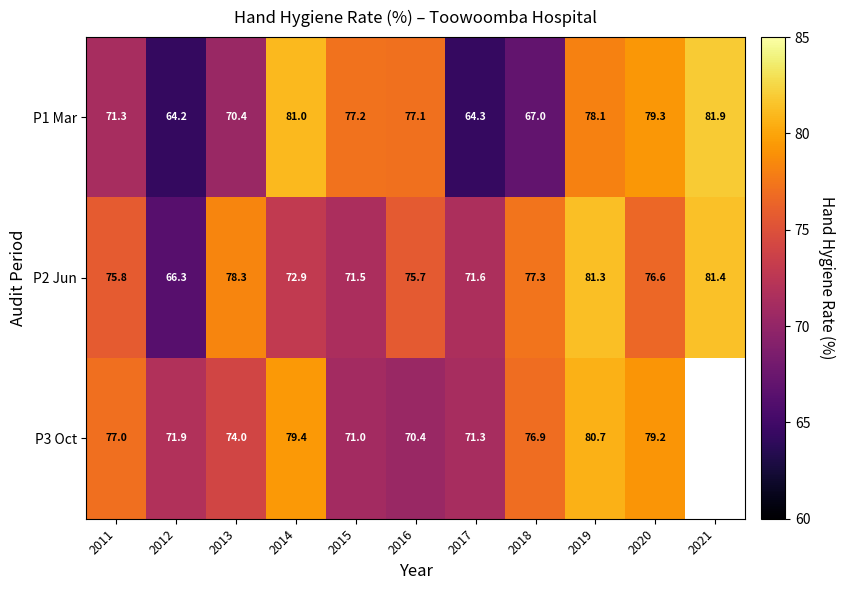

The P1 Mar series shows 114.9 at 2019. True or false?

False